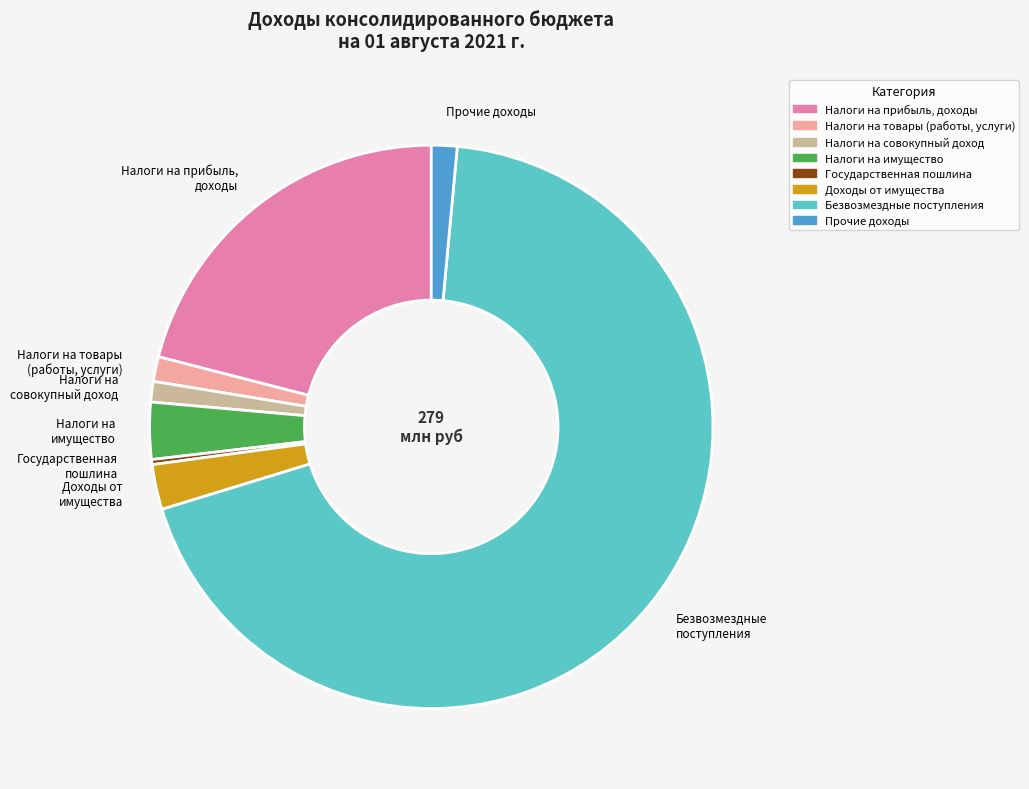

How many segments does this pie chart have?

8